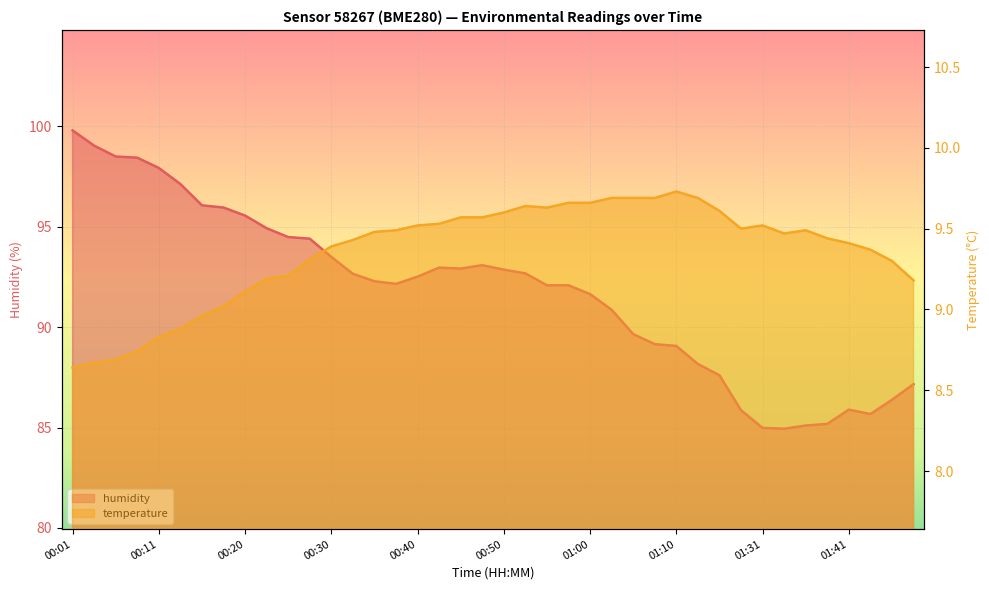

Is the value of humidity at 00:35 greater than the value of temperature at 01:29?

Yes